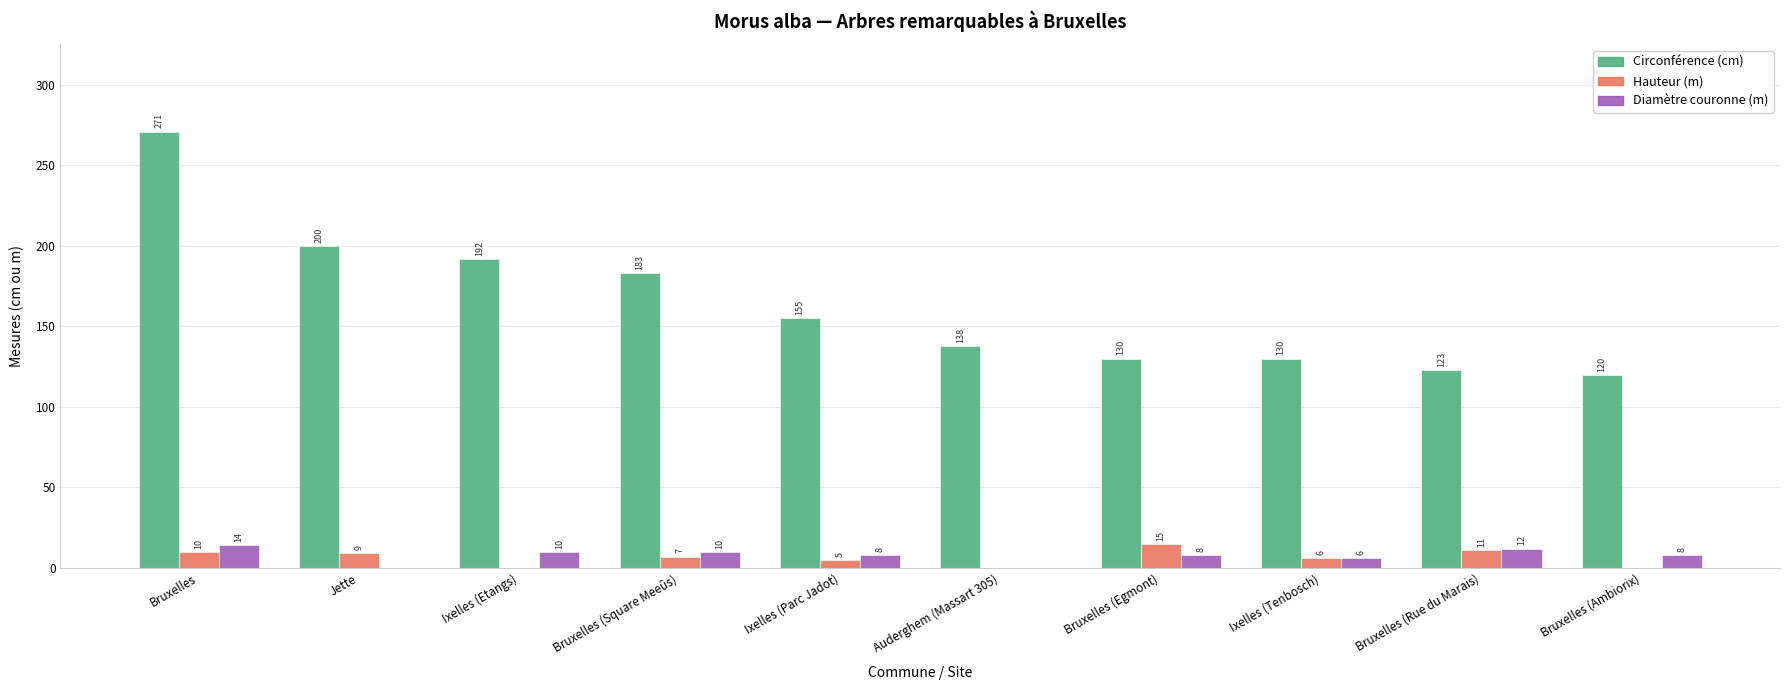

Reading right to left, list all the values displayed in this chart.

Circonférence (cm): 120	123	130	130	138	155	183	192	200	271
Hauteur (m): 0	11	6	15	0	5	7	0	9	10
Diamètre couronne (m): 8	12	6	8	0	8	10	10	0	14